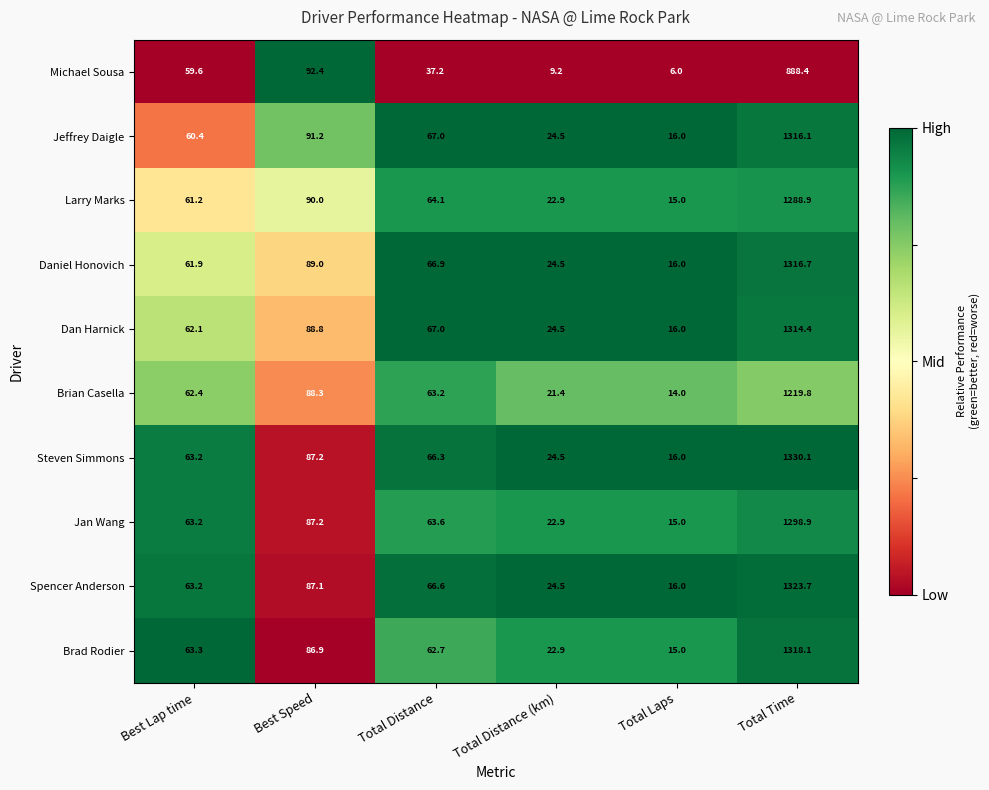

List the series in order of their peak value, lowest first.

Michael Sousa, Brian Casella, Larry Marks, Jan Wang, Dan Harnick, Jeffrey Daigle, Daniel Honovich, Brad Rodier, Spencer Anderson, Steven Simmons